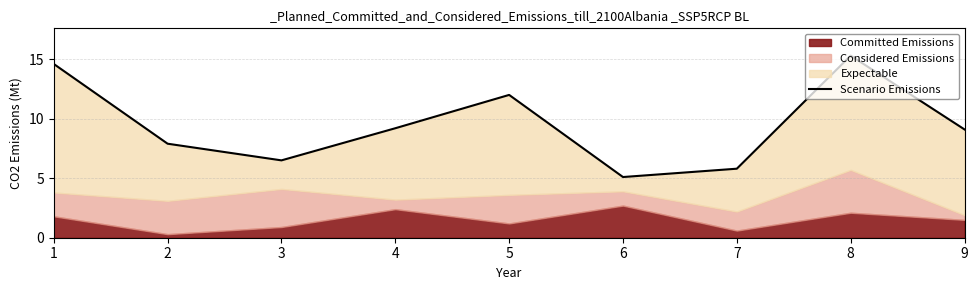

The chart shows a value of 14.6 at 1. True or false?

True